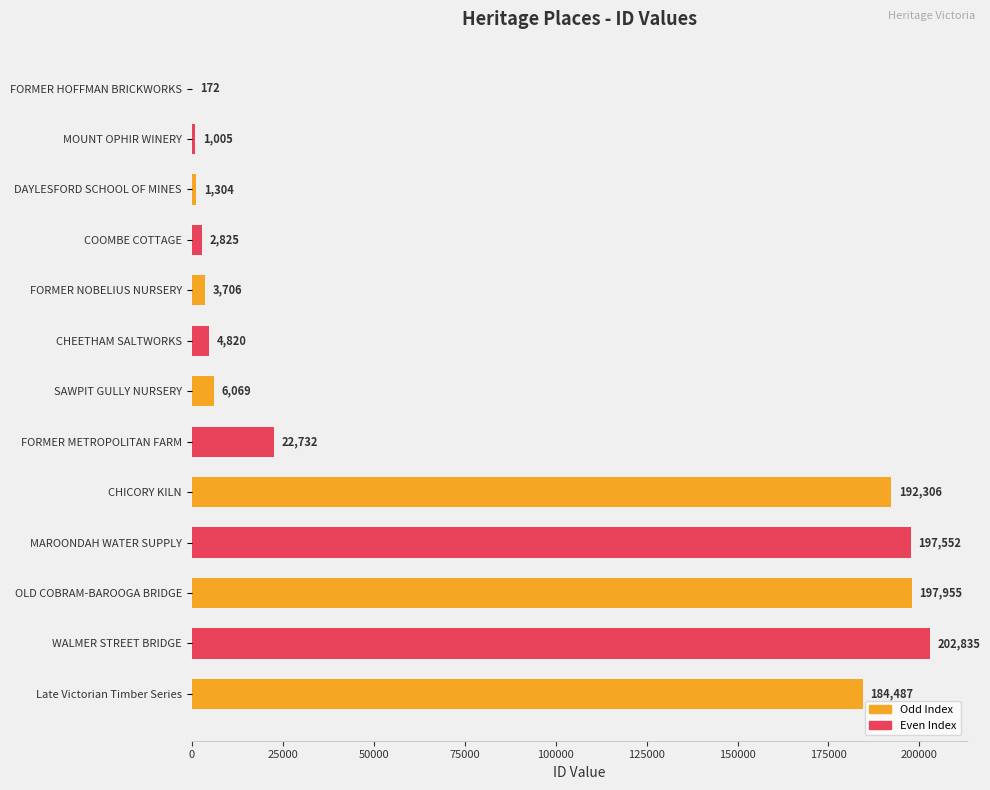

What is the change in value from CHEETHAM SALTWORKS to Late Victorian Timber Series?

+179667